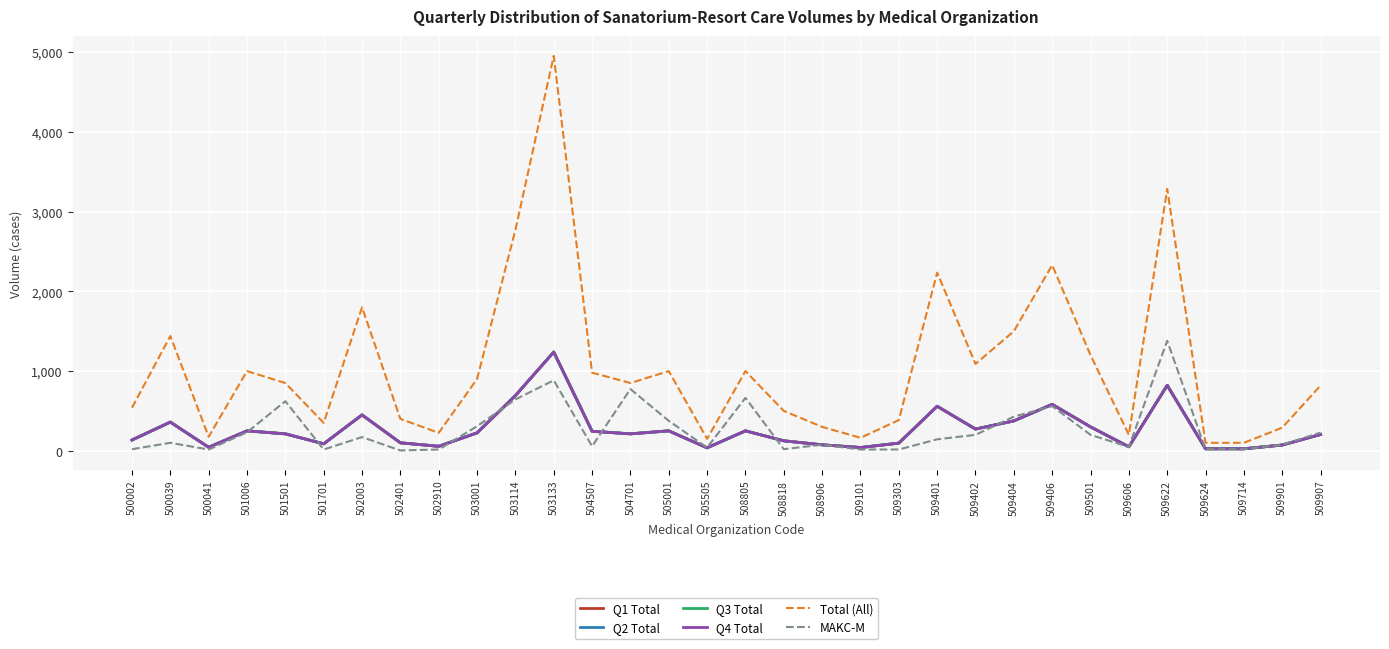

How many interior local peaks does the Q1 Total series have?

9